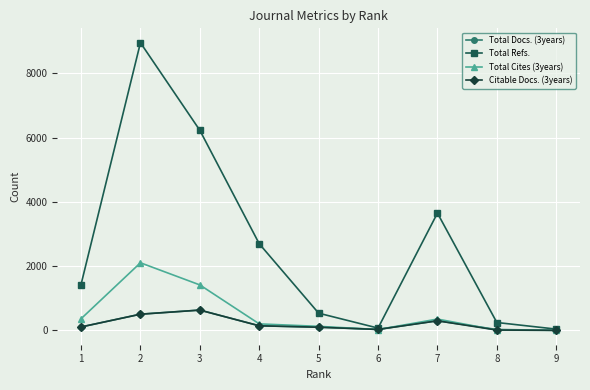

Which series changed the most between 4 and 6?

Total Refs.